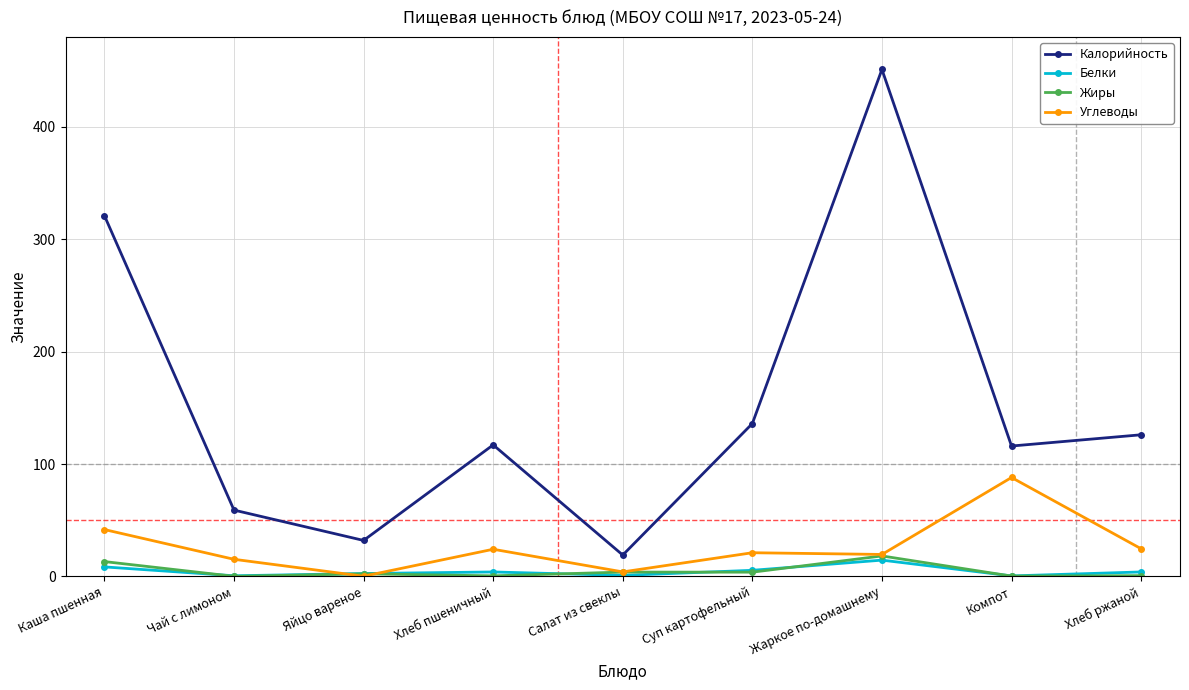

Does the chart have visible grid lines?

Yes